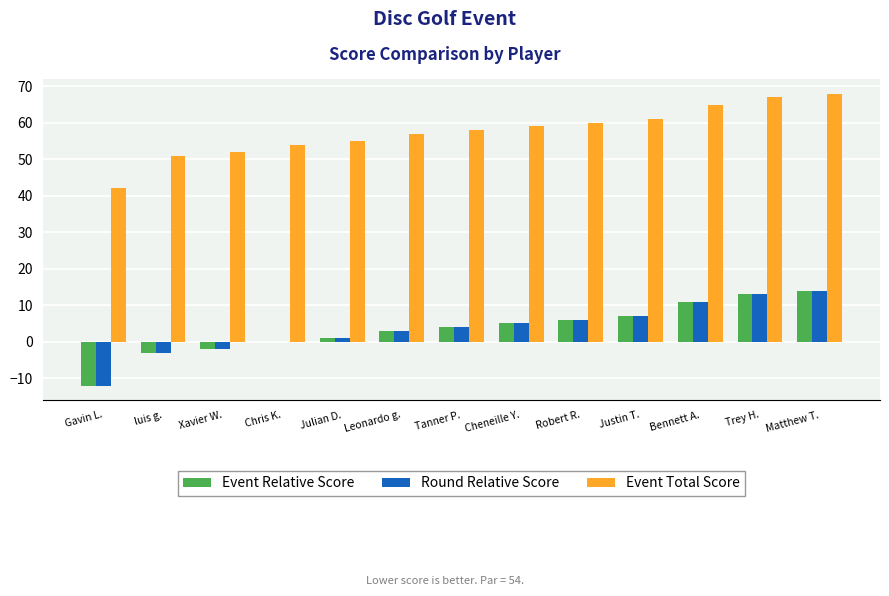

What is the total value across all series at Tanner P.?

66